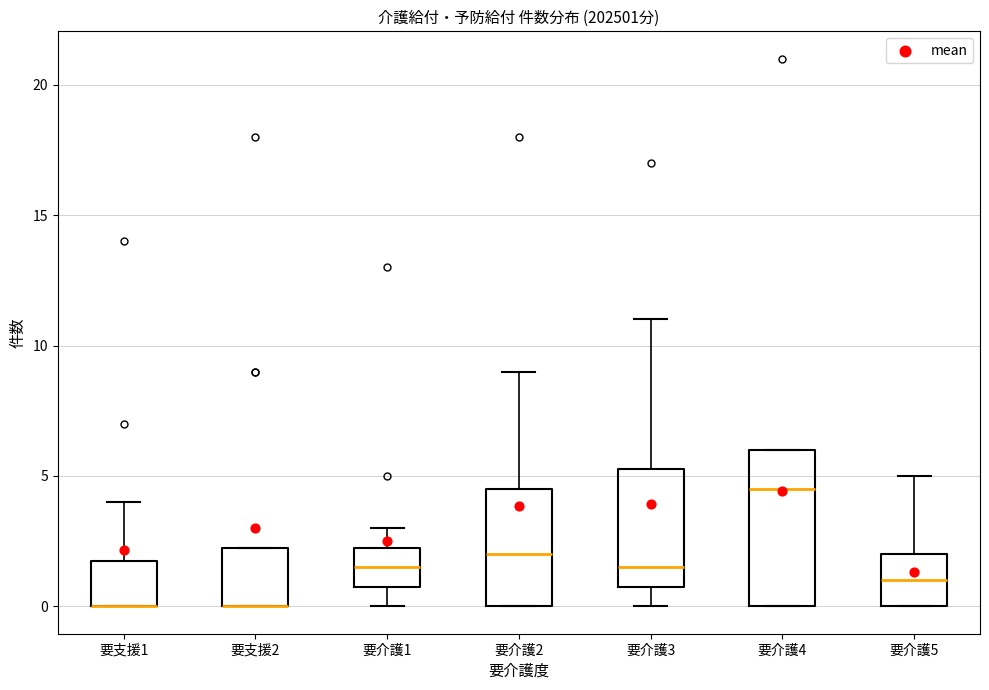

Reading left to right, read every box against the y-axis: the position of its median line, the range the box covers, and the ends of its whiskers. The values are not printed on the chart, so give them approximately, as read against the axis.

要支援1: median 0.0 (drawn on the box's lower edge), box 0.0 to 2.0, whiskers 0.0 to 4.0
要支援2: median 0.0 (drawn on the box's lower edge), box 0.0 to 2.5, whiskers 0.0 to 2.5
要介護1: median 1.5, box 1.0 to 2.5, whiskers 0.0 to 3.0
要介護2: median 2.0, box 0.0 to 4.5, whiskers 0.0 to 9.0
要介護3: median 1.5, box 1.0 to 5.5, whiskers 0.0 to 11.0
要介護4: median 4.5, box 0.0 to 6.0, whiskers 0.0 to 6.0
要介護5: median 1.0, box 0.0 to 2.0, whiskers 0.0 to 5.0